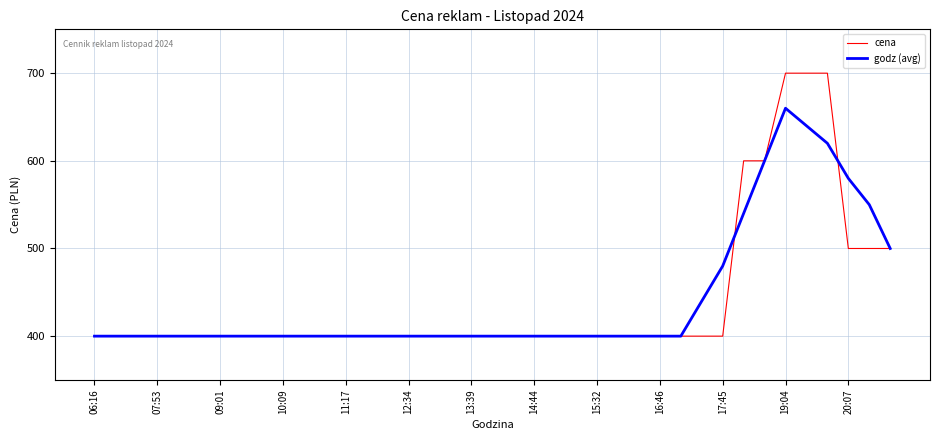

List the series in order of their peak value, lowest first.

godz (avg), cena